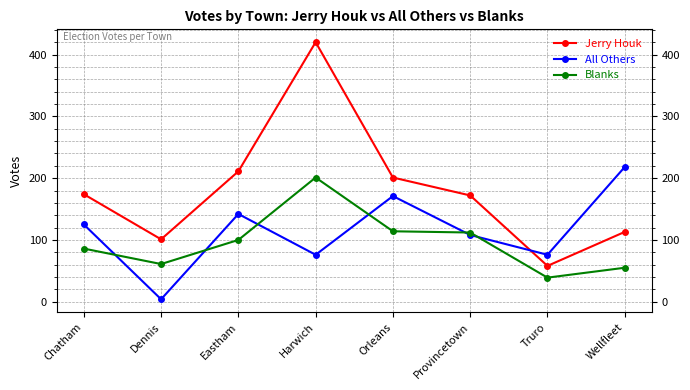

Reading left to right, transcribe all the data shown in this chart.

Jerry Houk: Chatham=174	Dennis=101	Eastham=211	Harwich=420	Orleans=201	Provincetown=172	Truro=58	Wellfleet=113
All Others: Chatham=125	Dennis=4	Eastham=142	Harwich=76	Orleans=171	Provincetown=108	Truro=76	Wellfleet=218
Blanks: Chatham=86	Dennis=61	Eastham=100	Harwich=201	Orleans=114	Provincetown=112	Truro=39	Wellfleet=55